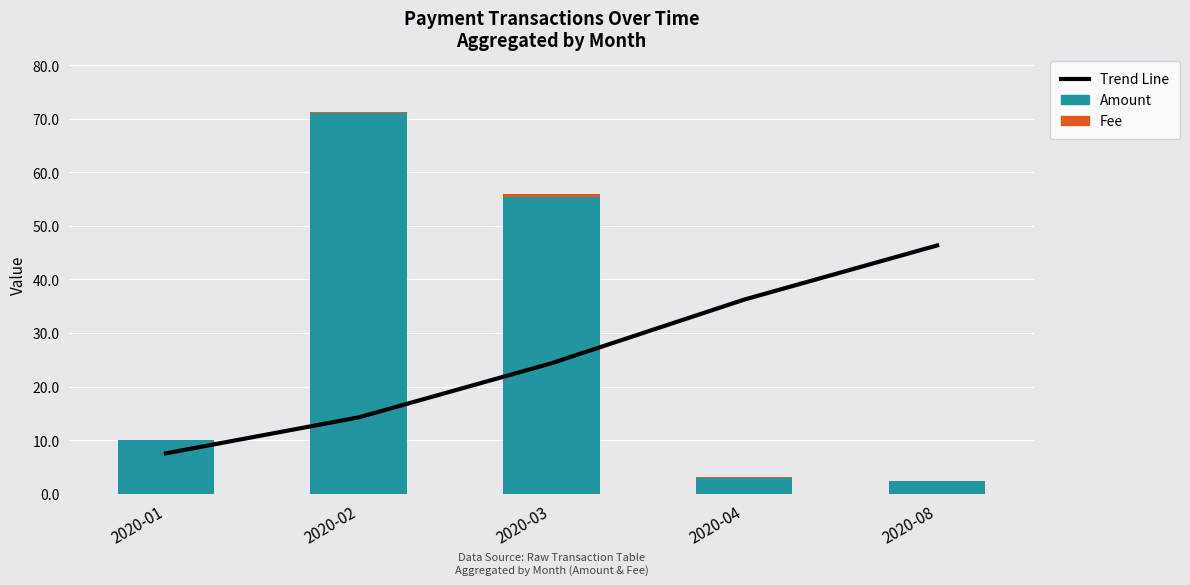

Reading left to right, extract all data points from this chart.

Trend Line: 7.5	14.3	24.4	36.3	46.4
Amount: 10.0	71.0	55.4	3.0	2.4
Fee: 0.1	0.3	0.6	0.1	0.0